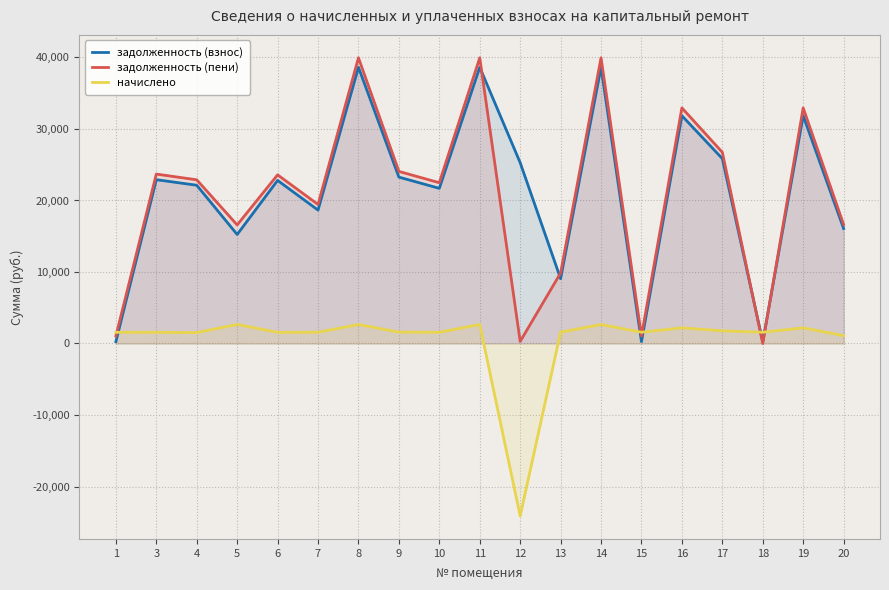

At which label is задолженность (пени) closest to 19976?

7